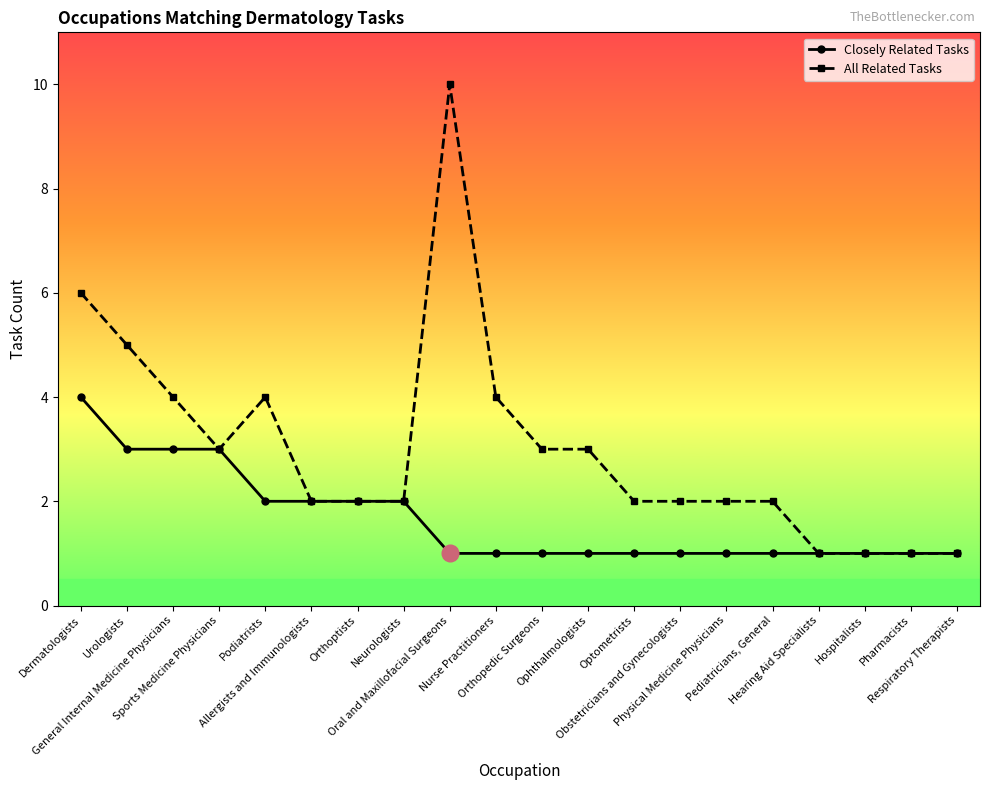

Which series has the largest range (max minus min)?

All Related Tasks